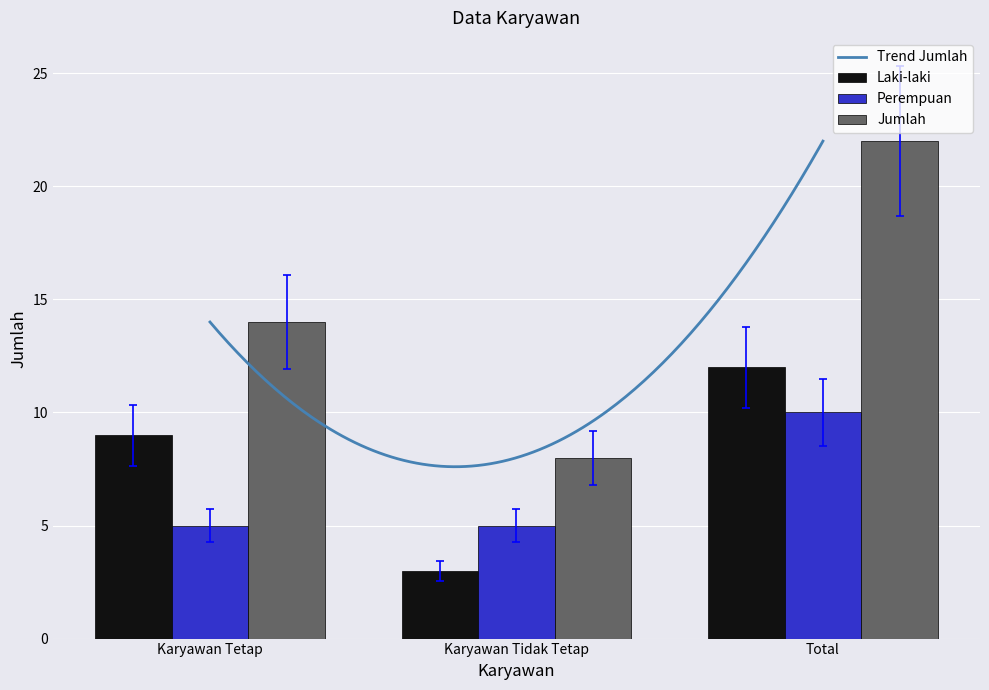

List the series in order of their overall mean, highest first.

Jumlah, Laki-laki, Perempuan